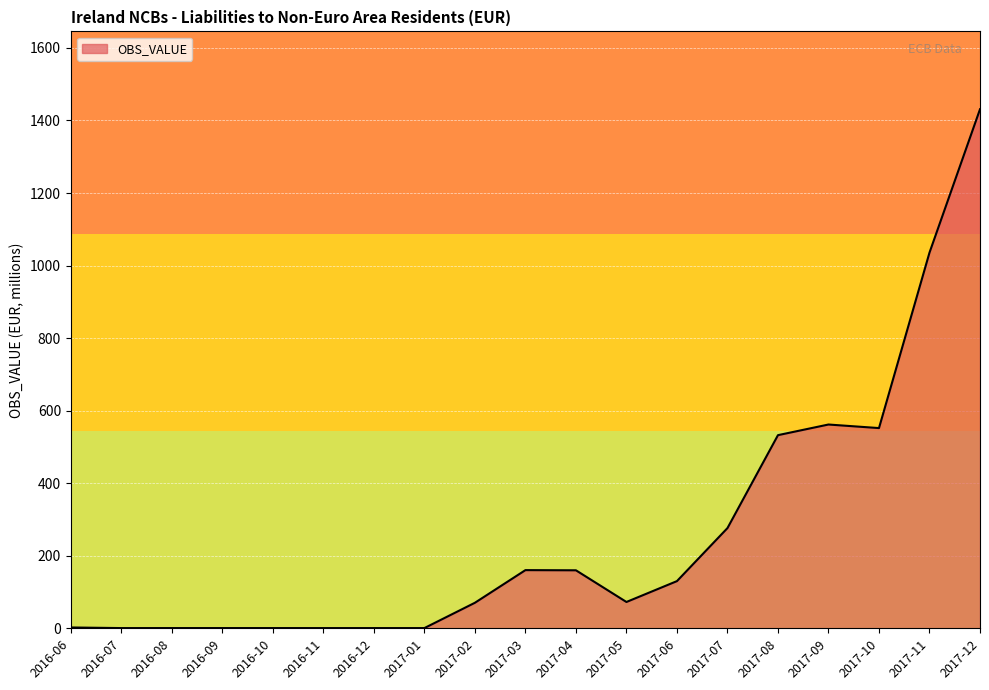

At which category does the chart reach its peak across all series?

2017-12